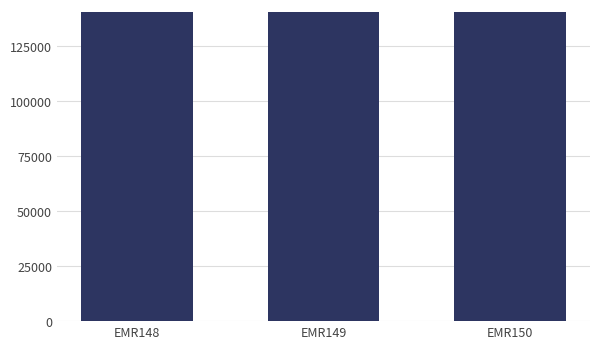

What is the average value?

140512